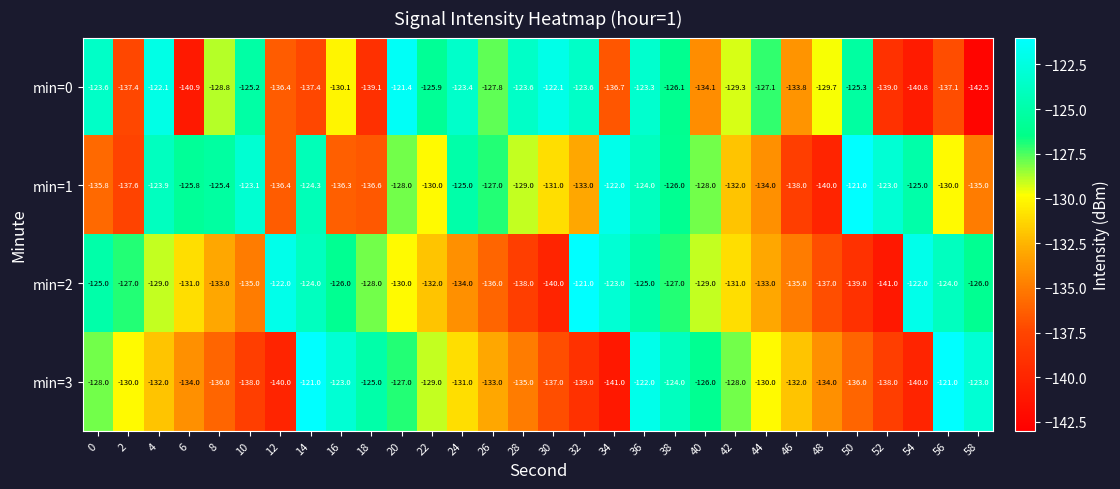

Is it true that min=1 equals -54.2 at 0?

False